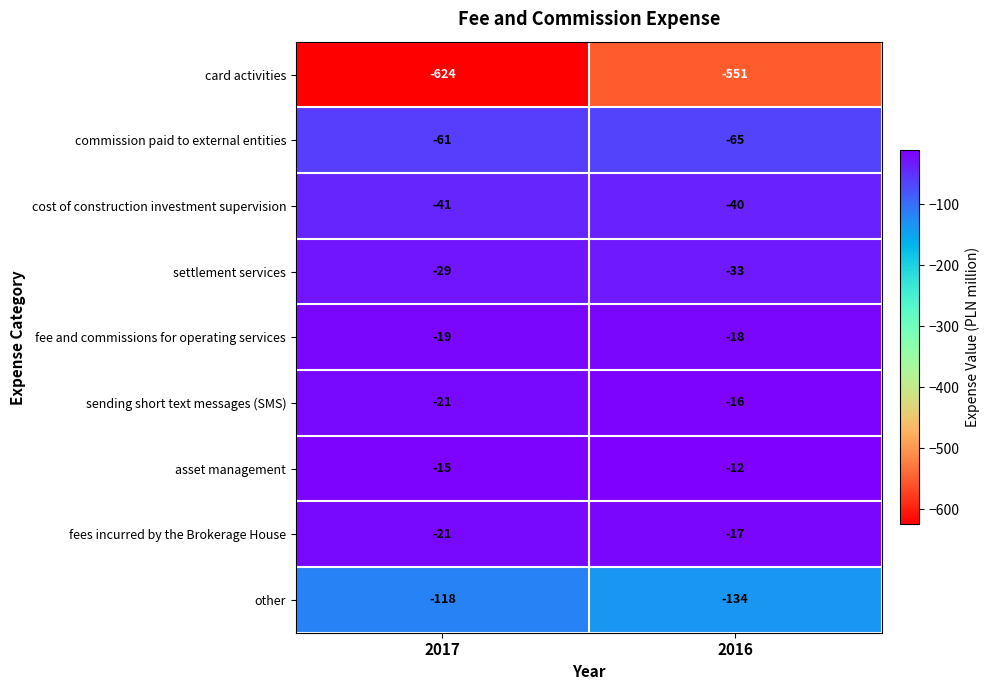

At 2016, list the series in order from largest to smallest.

asset management, sending short text messages (SMS), fees incurred by the Brokerage House, fee and commissions for operating services, settlement services, cost of construction investment supervision, commission paid to external entities, other, card activities